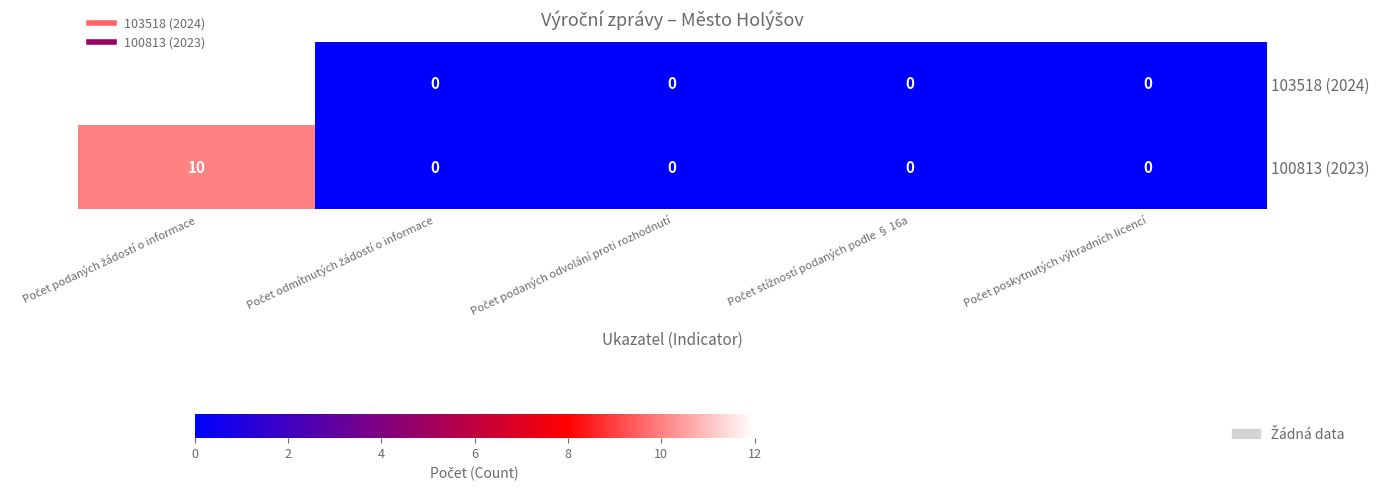

List the series in order of their overall mean, highest first.

103518 (2024), 100813 (2023)